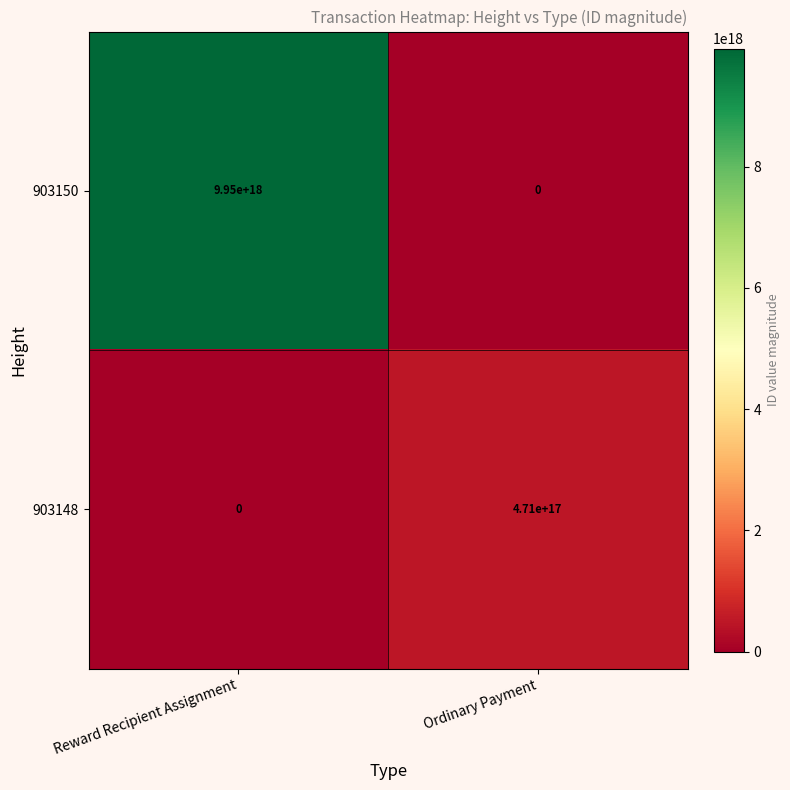

Which category has the highest value in the 903148 series?

Ordinary Payment